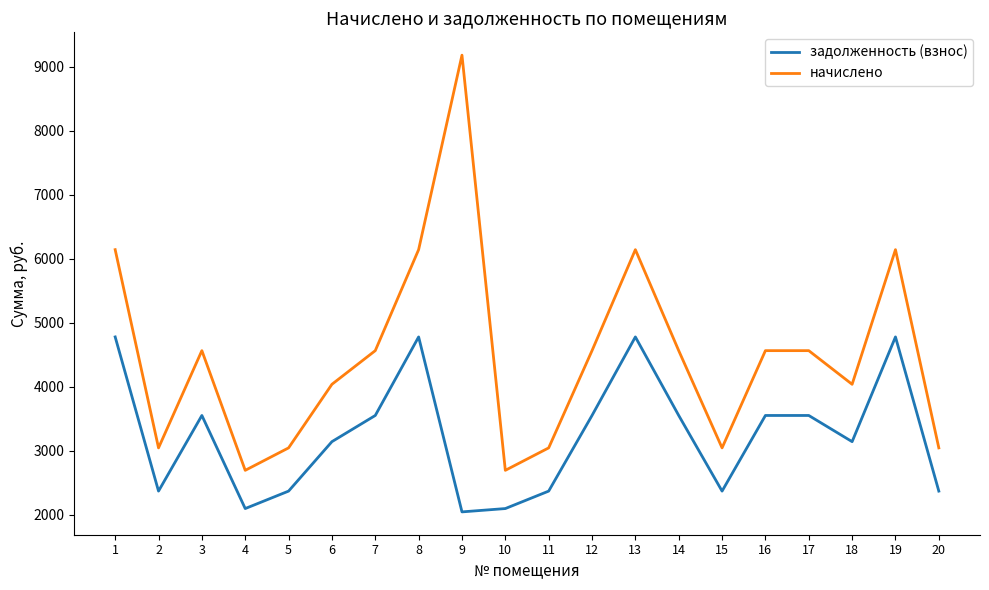

At which category is the sum across all series the highest?

9